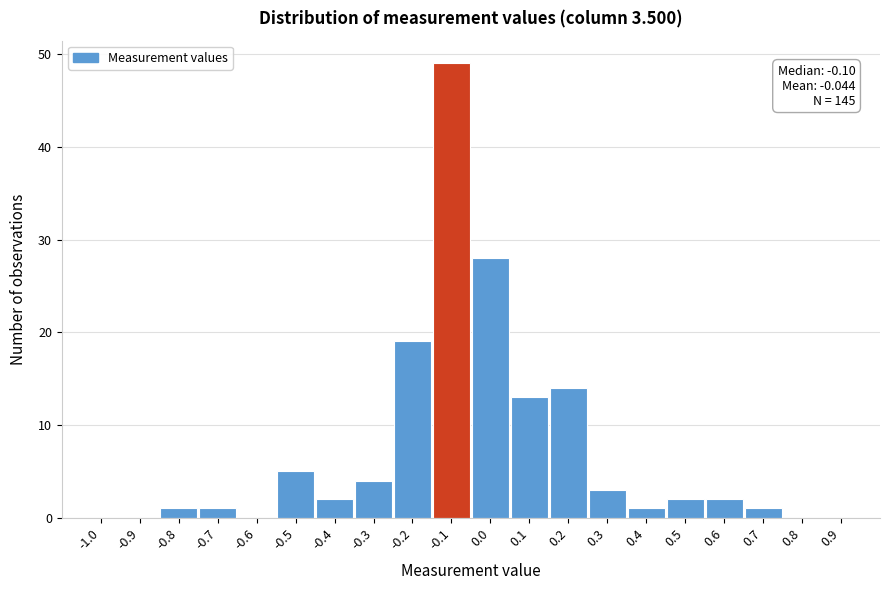

Reading left to right, extract all data points from this chart.

-1.0=0	-0.9=0	-0.8=1	-0.7=1	-0.6=0	-0.5=5	-0.4=2	-0.3=4	-0.2=19	-0.1=49	0.0=28	0.1=13	0.2=14	0.3=3	0.4=1	0.5=2	0.6=2	0.7=1	0.8=0	0.9=0